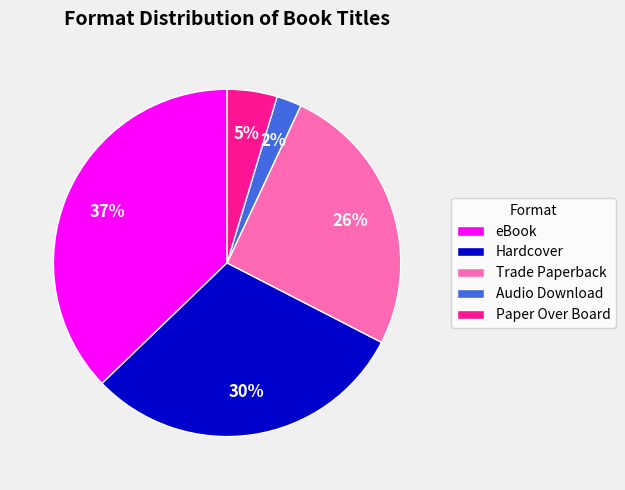

To the nearest percent, what is the average slice percentage?

20%